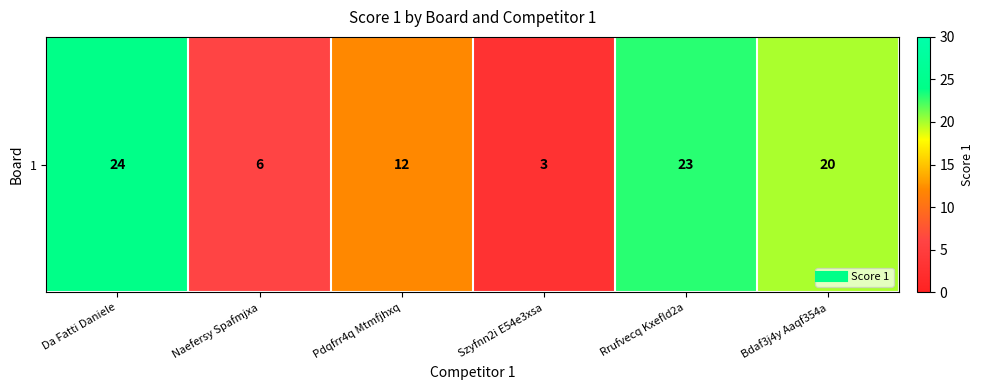

How many data points does each series have?

6